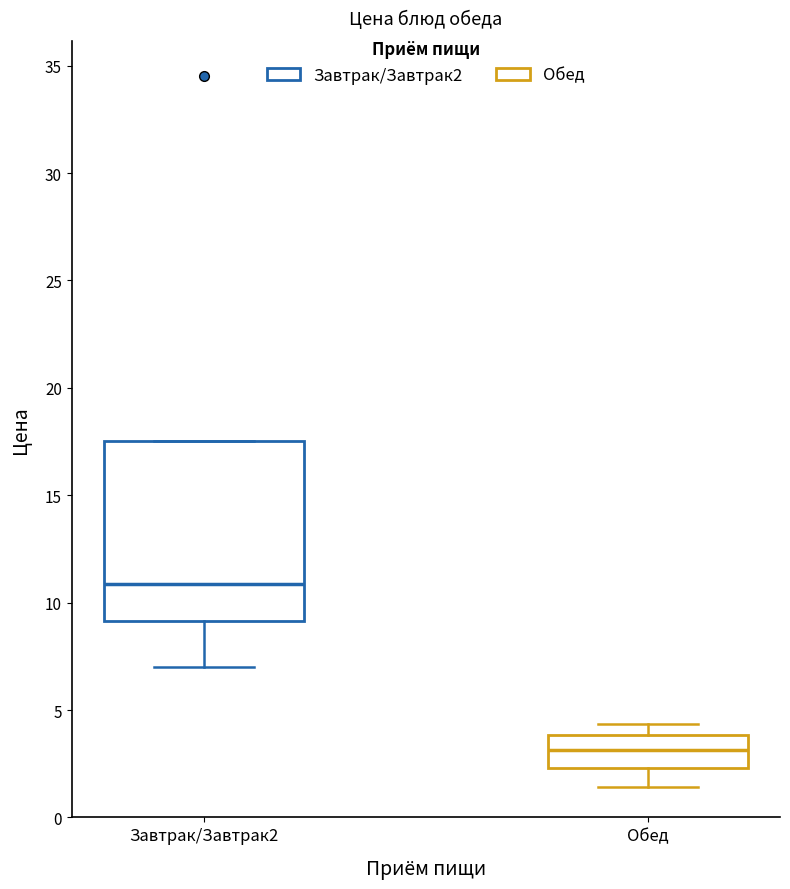

Comparing the boxes themselves (not the whiskers), which one is the tallest?

Завтрак/Завтрак2